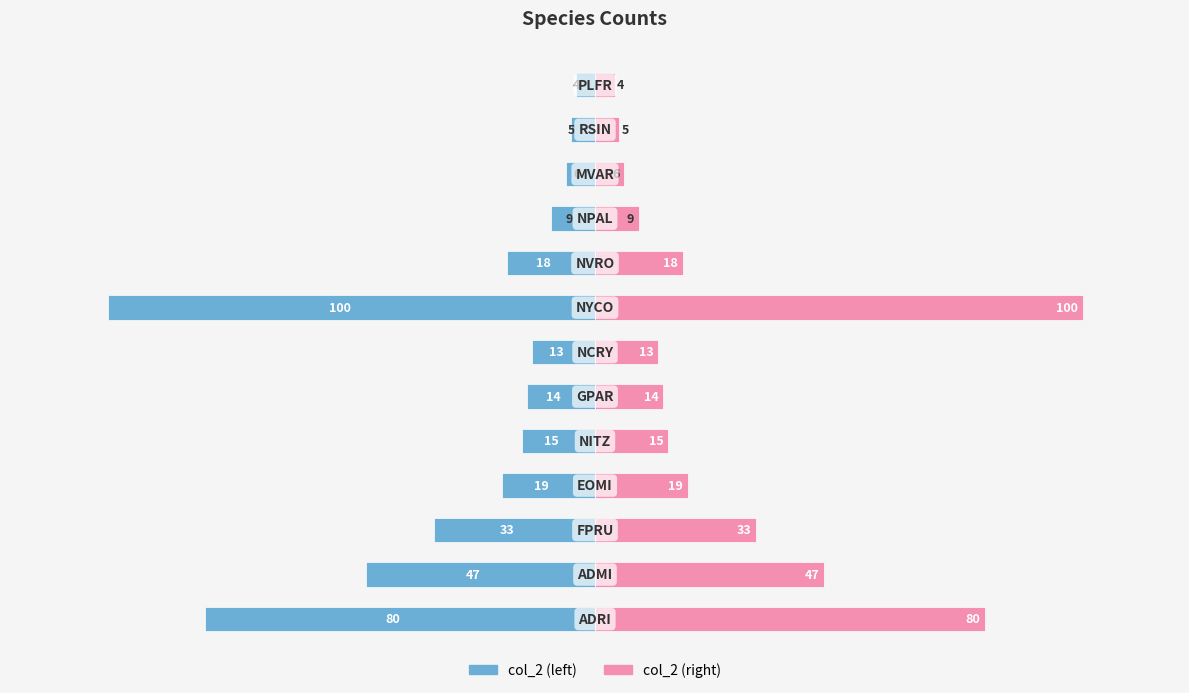

What is the value of the col_2 (left) bar at the 8th from the left?

-100